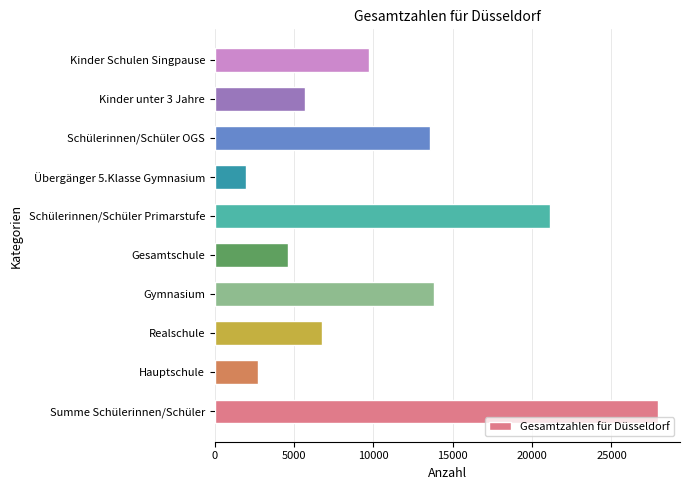

Reading bottom to top, transcribe all the data shown in this chart.

27923	2729	6773	13822	4599	21145	1985	13562	5688	9696